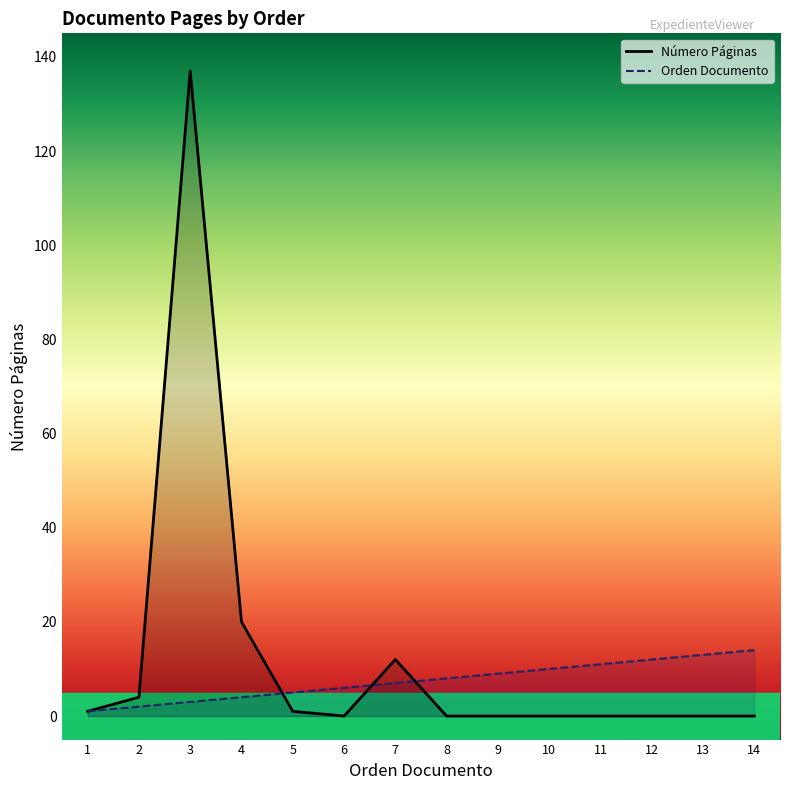

What is the value of the Número Páginas point at the 3rd from the left?

137